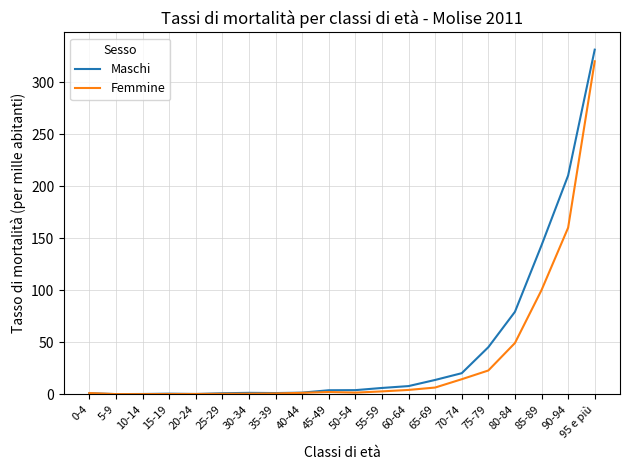

What are all the series names shown in the legend?

Maschi, Femmine